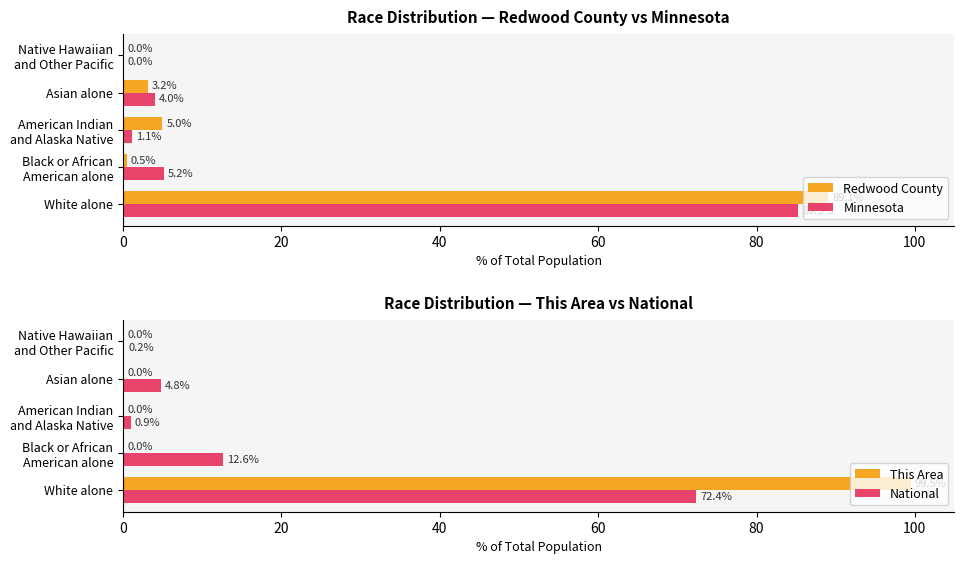

The Redwood County series shows 3.2 at Asian alone. True or false?

True